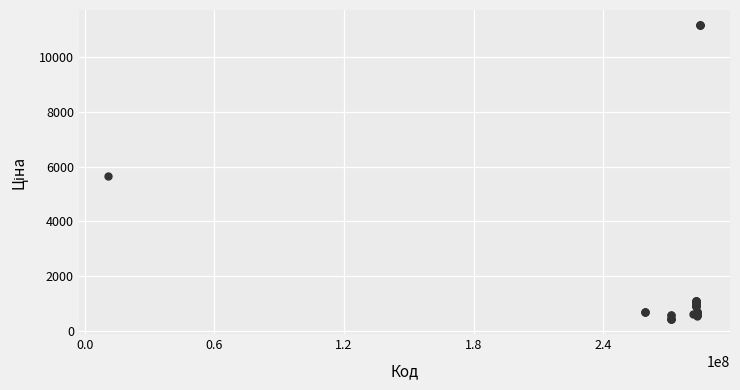

What Y value in the scatter plot is closest to 5802?

5673.8